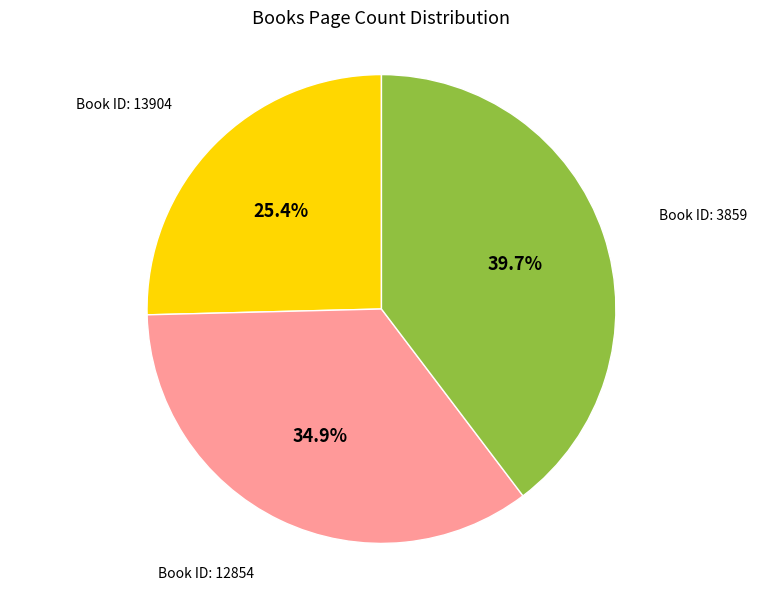

To the nearest percent, what is the average slice percentage?

33%